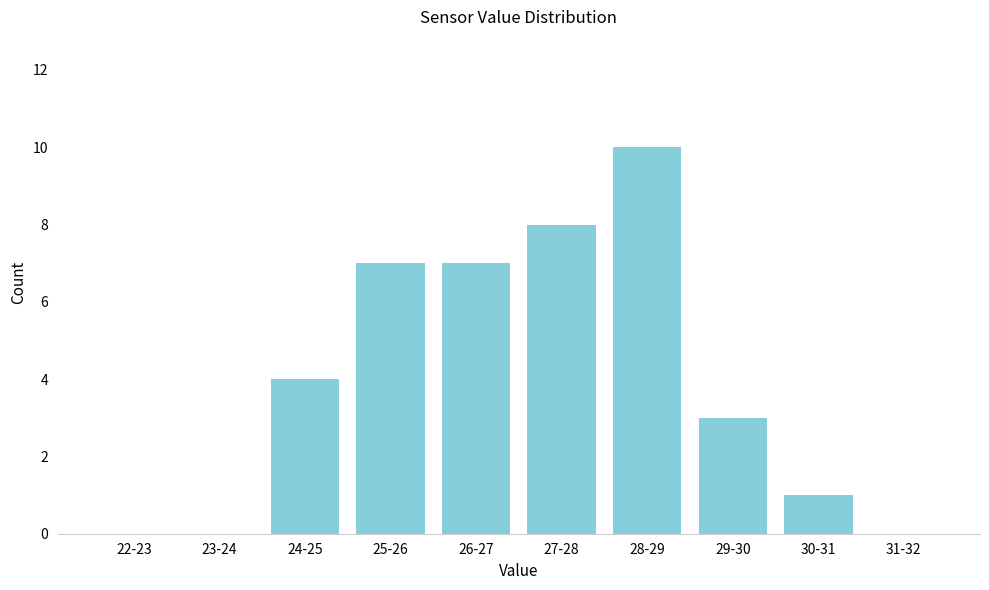

Reading right to left, extract all data points from this chart.

31-32=0	30-31=1	29-30=3	28-29=10	27-28=8	26-27=7	25-26=7	24-25=4	23-24=0	22-23=0